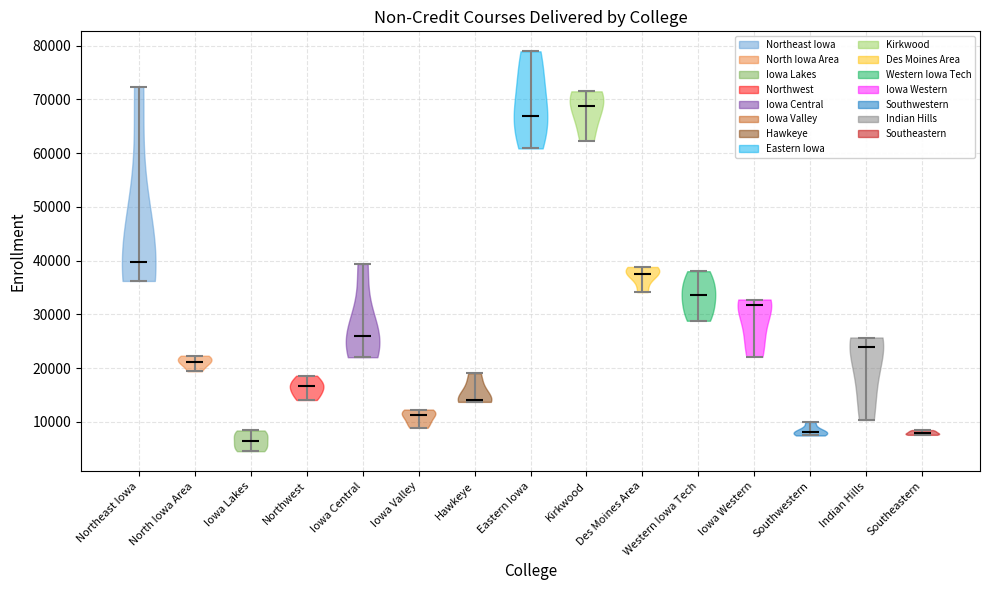

Reading left to right, read every violin against the y-axis: where its median line is, and the lowest and highest points it reaches. The values are not printed on the chart, so give them approximately, as read against the axis.

Northeast Iowa: median line 40000, lowest point 36000, highest point 72000
North Iowa Area: median line 21000, lowest point 19000, highest point 22000
Iowa Lakes: median line 6000, lowest point 5000, highest point 8000
Northwest: median line 17000, lowest point 14000, highest point 19000
Iowa Central: median line 26000, lowest point 22000, highest point 39000
Iowa Valley: median line 11000, lowest point 9000, highest point 12000
Hawkeye: median line 14000, lowest point 14000, highest point 19000
Eastern Iowa: median line 67000, lowest point 61000, highest point 79000
Kirkwood: median line 69000, lowest point 62000, highest point 71000
Des Moines Area: median line 38000, lowest point 34000, highest point 39000
Western Iowa Tech: median line 34000, lowest point 29000, highest point 38000
Iowa Western: median line 32000, lowest point 22000, highest point 33000
Southwestern: median line 8000, lowest point 7000, highest point 10000
Indian Hills: median line 24000, lowest point 10000, highest point 26000
Southeastern: median line 8000, lowest point 8000, highest point 8000